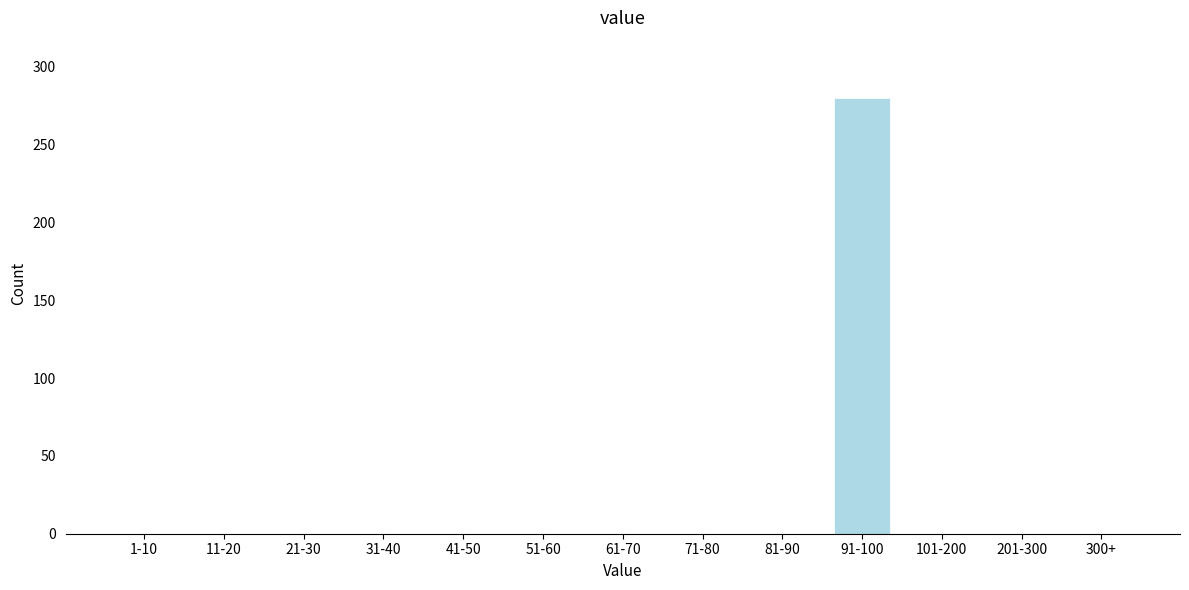

Reading right to left, transcribe all the data shown in this chart.

300+=0	201-300=0	101-200=0	91-100=280	81-90=0	71-80=0	61-70=0	51-60=0	41-50=0	31-40=0	21-30=0	11-20=0	1-10=0